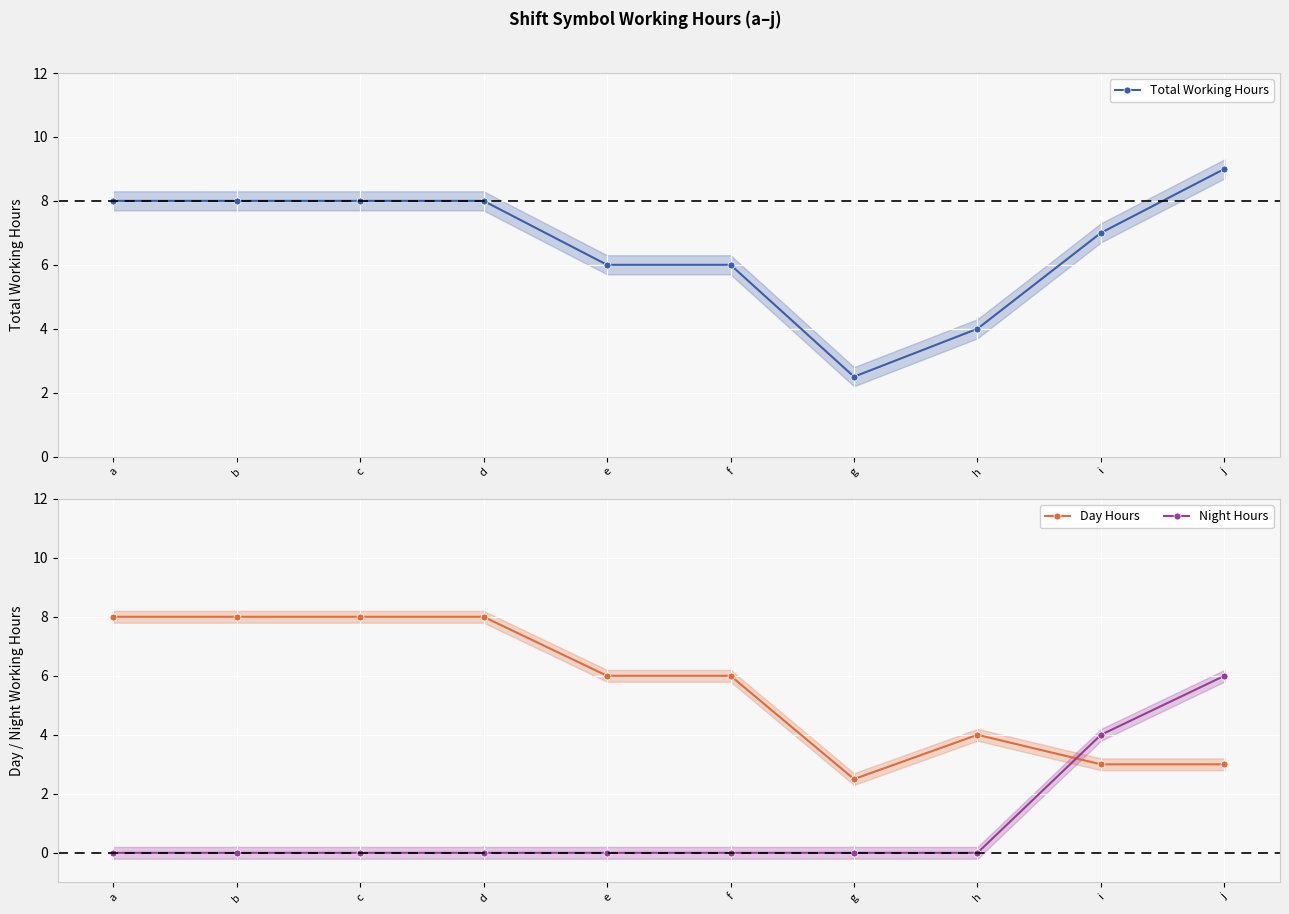

What is the highest value of the Total Working Hours series?

9.0